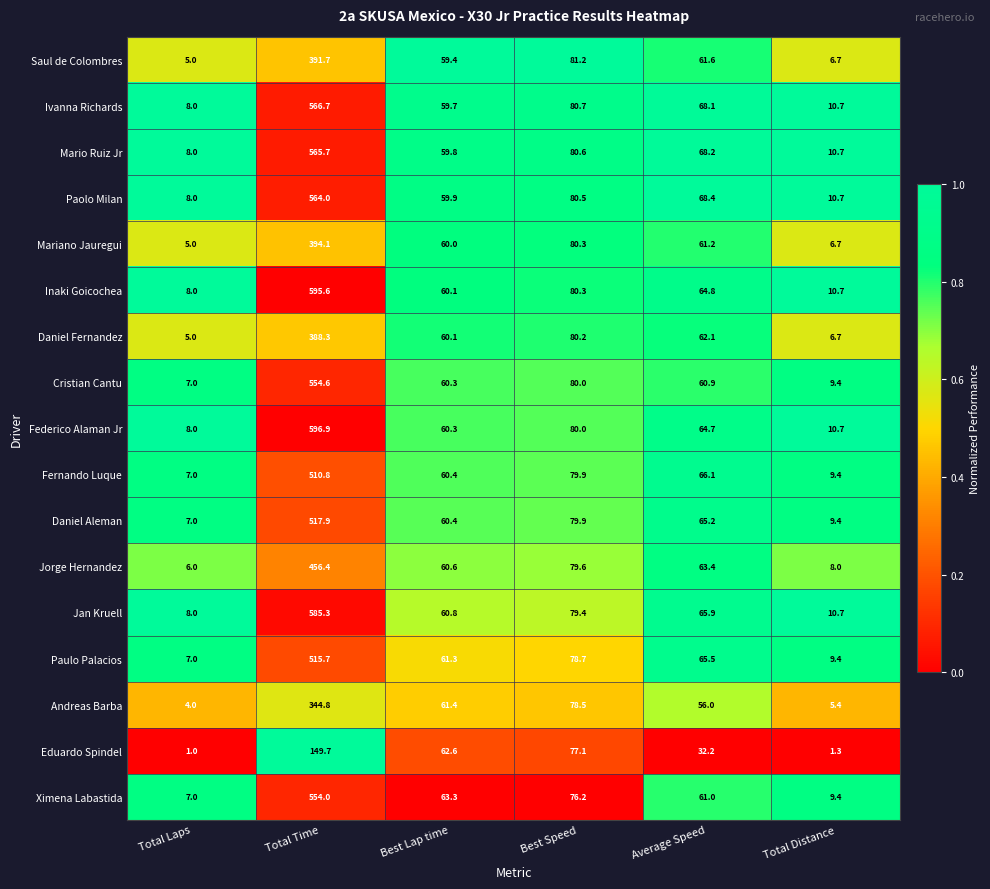

Where does the Mario Ruiz Jr series first go above 68?

Total Time